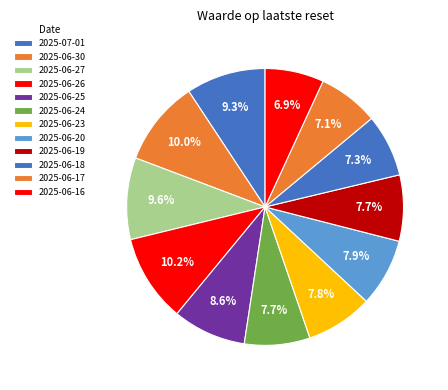

To the nearest percent, what is the average slice percentage?

8%